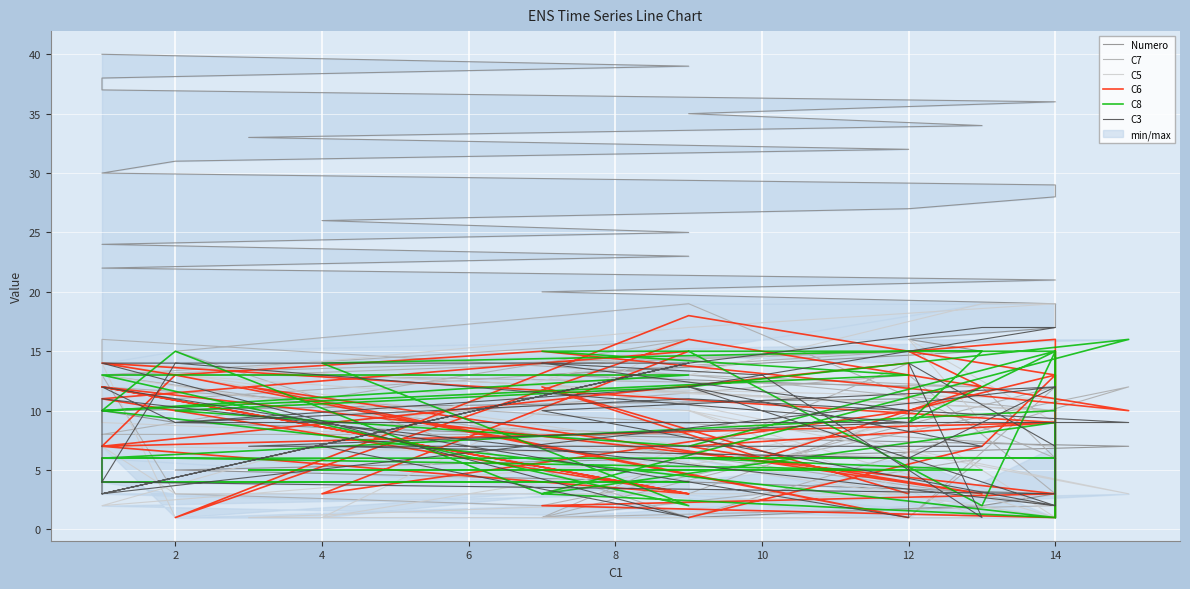

In C8, how many points are lower than both neighbors (excluding endpoints)?

8